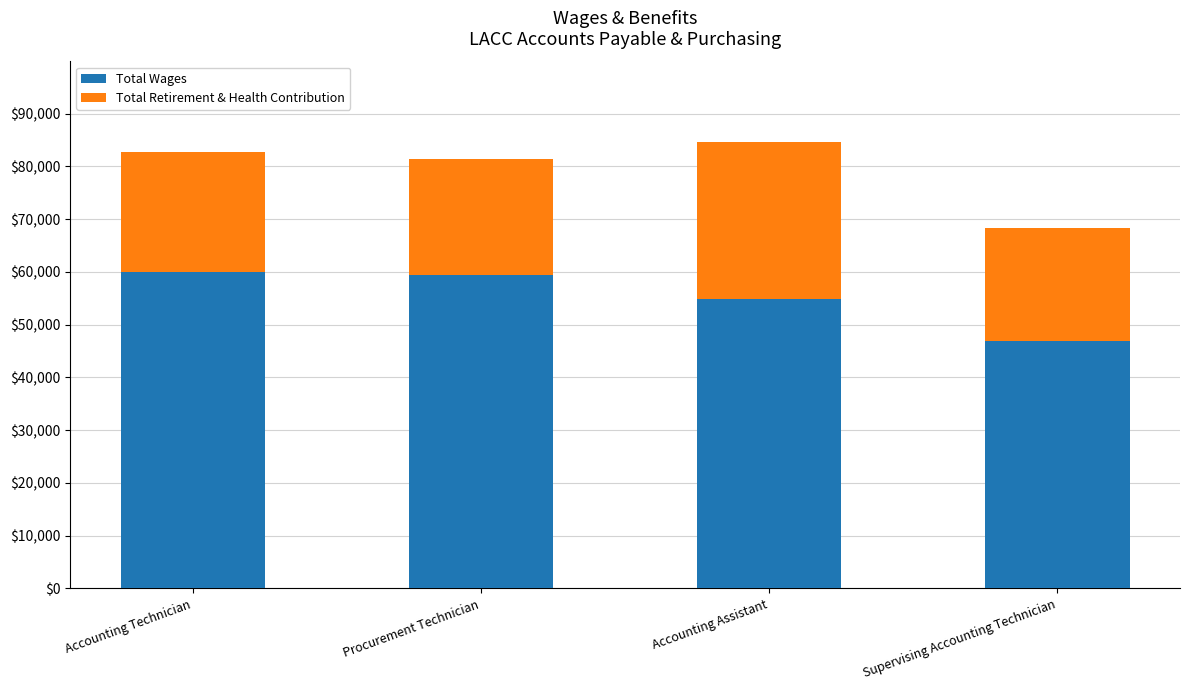

Where is Total Wages nearest to the value 53424?

Accounting Assistant